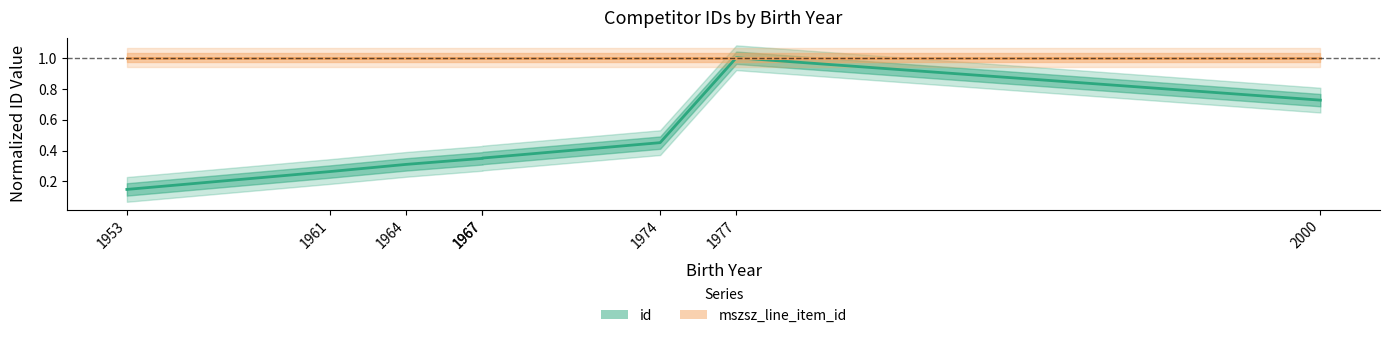

True or false: the data shows 0.4 at 1967.

True